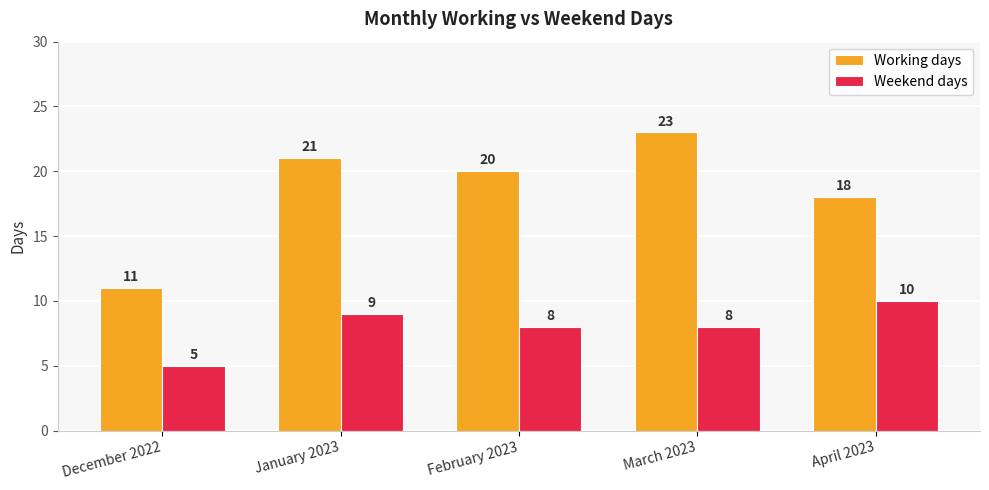

What is the difference between the Working days values at January 2023 and December 2022?

10